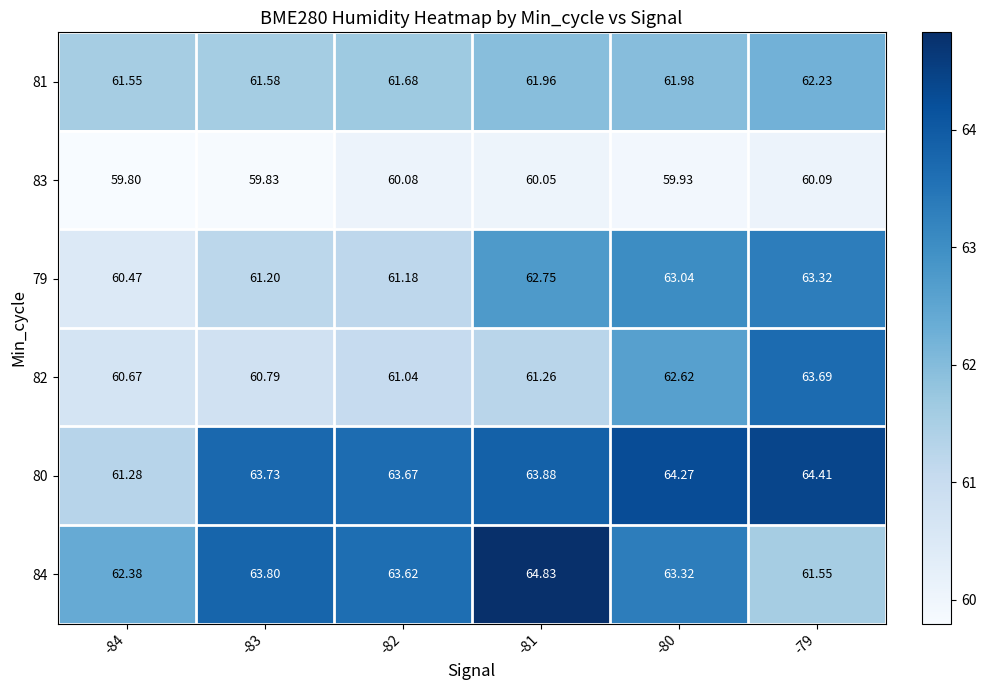

What is the total value across all series at -83?

370.9